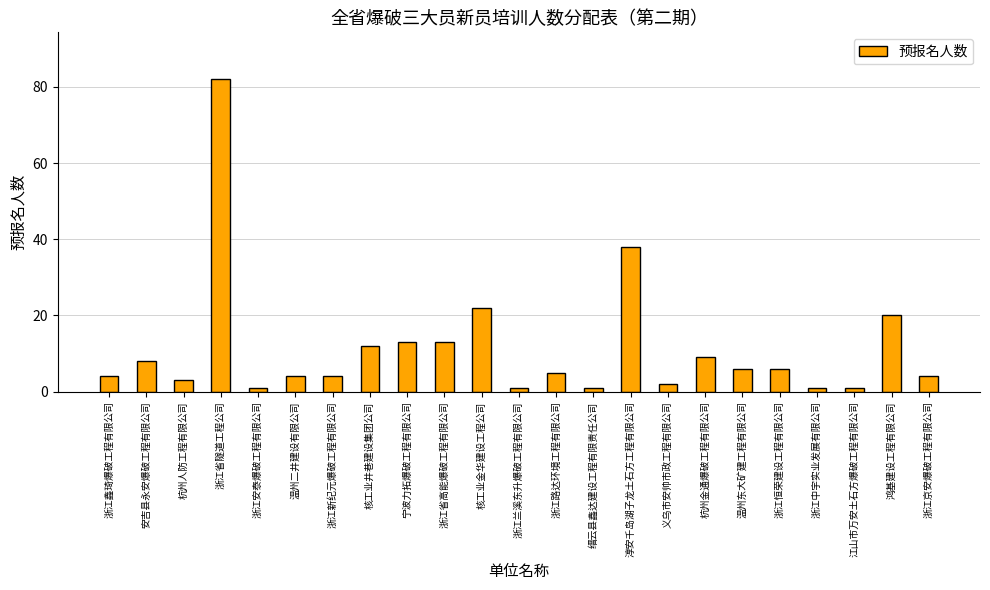

What is the sum of all values?

260